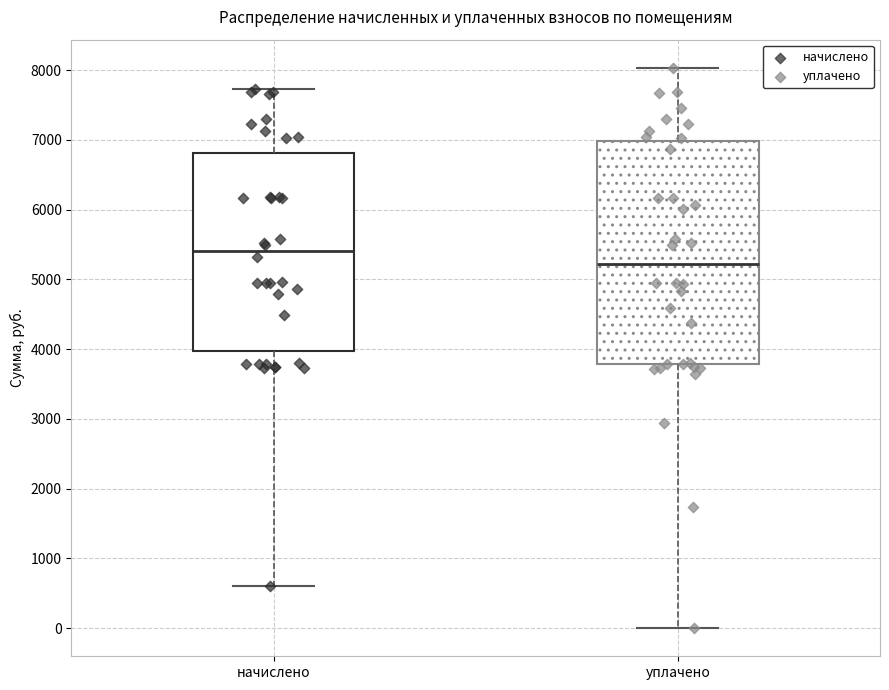

Where does the lower whisker of the box for начислено end on the y-axis? The values are not printed on the chart, so give them approximately, as read against the axis.

600